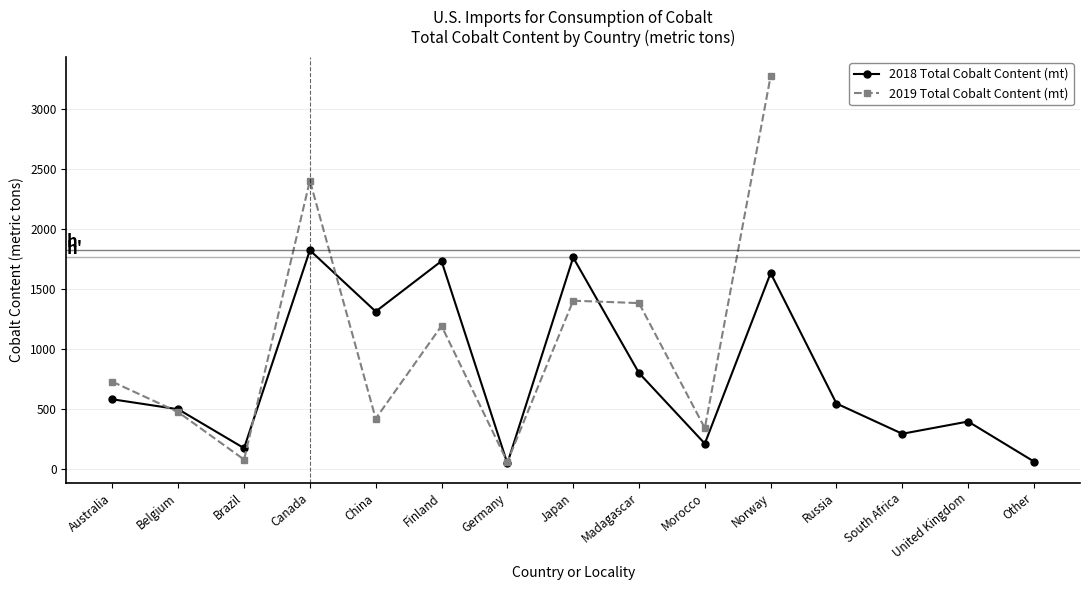

Where does the 2018 Total Cobalt Content (mt) series first go above 544?

Australia